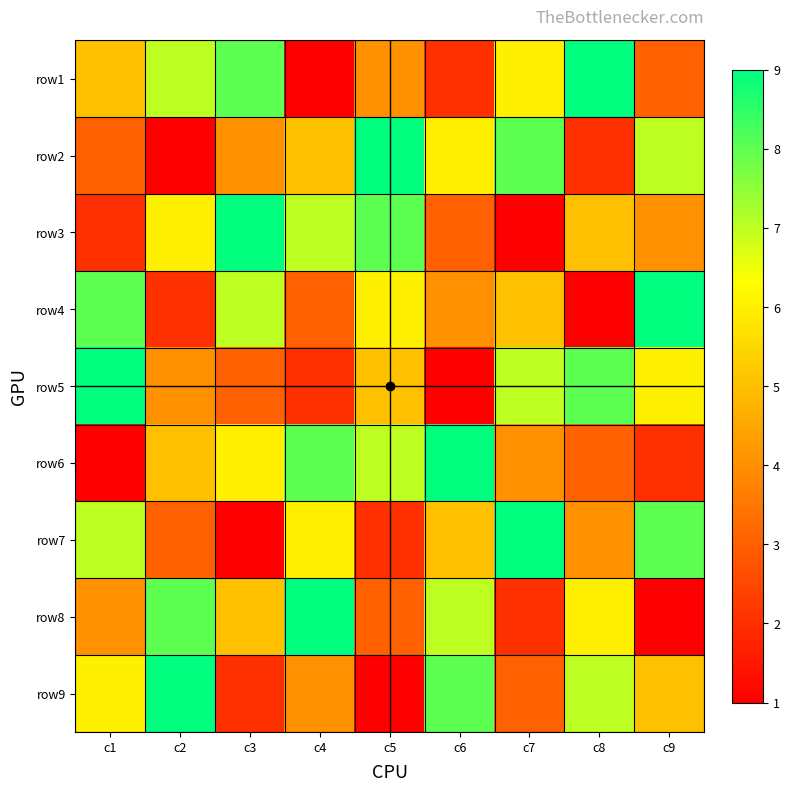

Reading right to left, extract all data points from this chart.

row1: c9=3	c8=9	c7=6	c6=2	c5=4	c4=1	c3=8	c2=7	c1=5
row2: c9=7	c8=2	c7=8	c6=6	c5=9	c4=5	c3=4	c2=1	c1=3
row3: c9=4	c8=5	c7=1	c6=3	c5=8	c4=7	c3=9	c2=6	c1=2
row4: c9=9	c8=1	c7=5	c6=4	c5=6	c4=3	c3=7	c2=2	c1=8
row5: c9=6	c8=8	c7=7	c6=1	c5=5	c4=2	c3=3	c2=4	c1=9
row6: c9=2	c8=3	c7=4	c6=9	c5=7	c4=8	c3=6	c2=5	c1=1
row7: c9=8	c8=4	c7=9	c6=5	c5=2	c4=6	c3=1	c2=3	c1=7
row8: c9=1	c8=6	c7=2	c6=7	c5=3	c4=9	c3=5	c2=8	c1=4
row9: c9=5	c8=7	c7=3	c6=8	c5=1	c4=4	c3=2	c2=9	c1=6